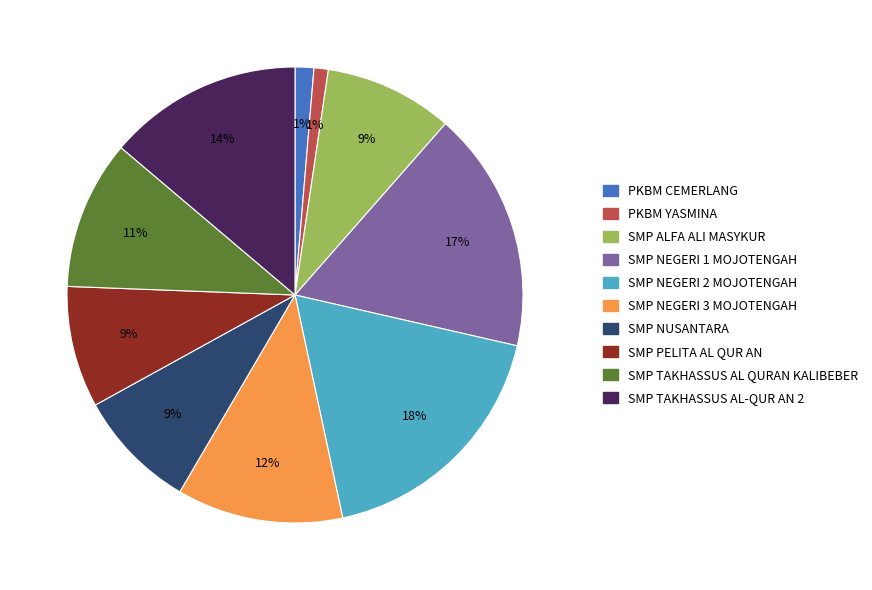

How many slices are in this pie chart?

10